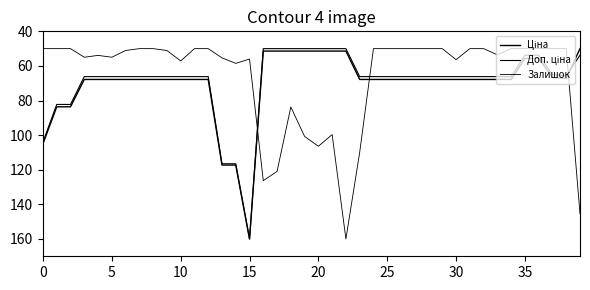

At which category is the sum across all series the highest?

15